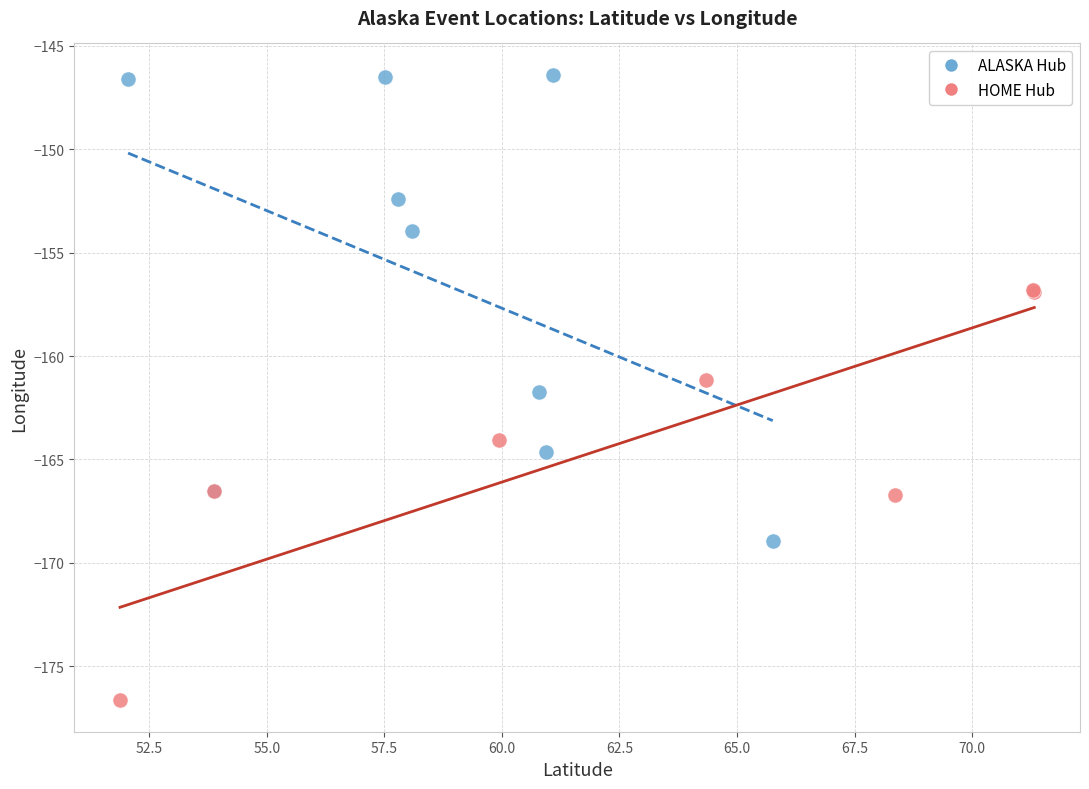

Which series reaches the maximum Y coordinate?

ALASKA Hub